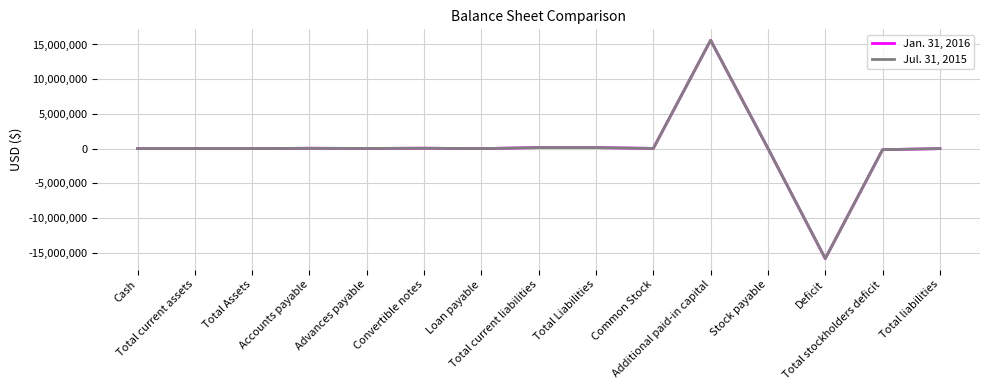

List the series in order of their peak value, lowest first.

Jul. 31, 2015, Jan. 31, 2016